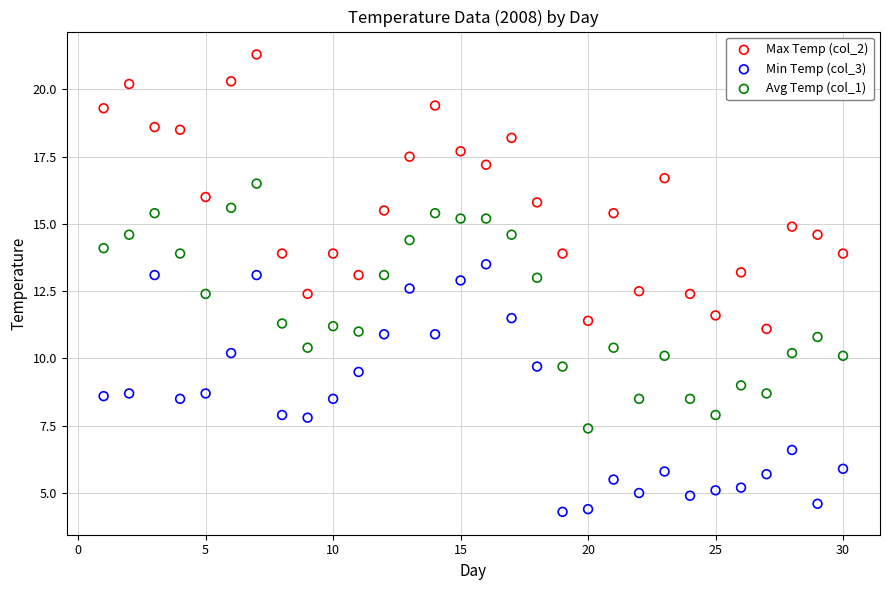

Which series contains the highest Y value?

Max Temp (col_2)